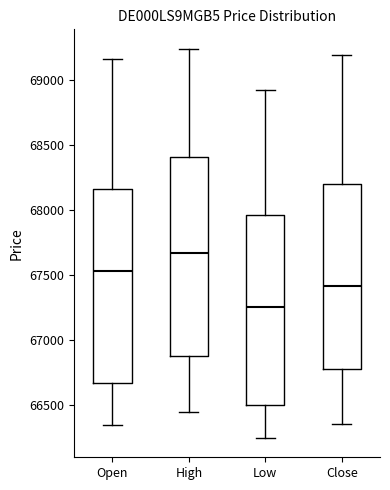

Reading left to right, transcribe this box plot: for each box, give where its median line is, the range the box spans, and where its two whiskers end, as read against the y-axis. The values are not printed on the chart, so give them approximately, as read against the axis.

Open: median 67550, box 66650 to 68150, whiskers 66350 to 69150
High: median 67650, box 66900 to 68400, whiskers 66450 to 69250
Low: median 67250, box 66500 to 67950, whiskers 66250 to 68900
Close: median 67400, box 66800 to 68200, whiskers 66350 to 69200